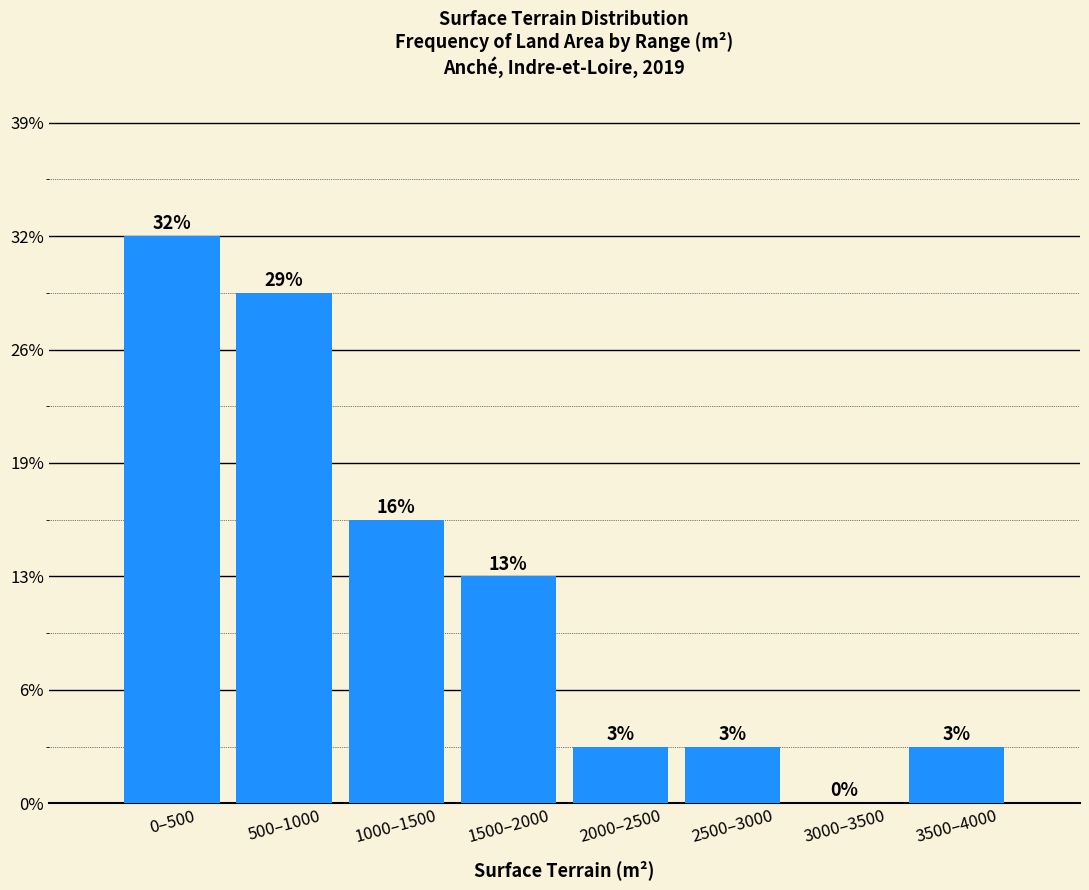

Are the bars horizontal?

No